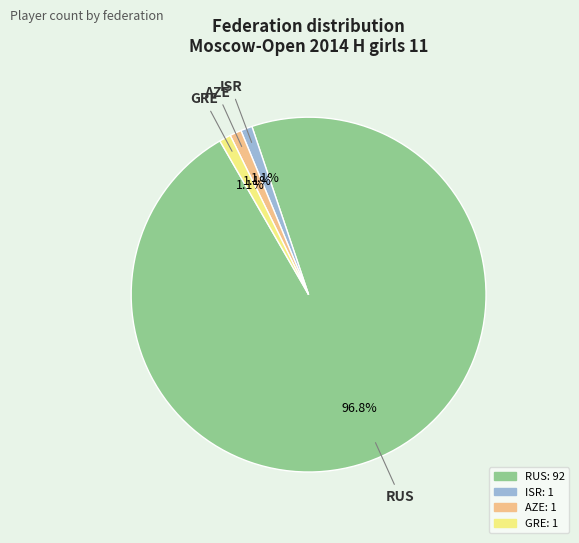

How many segments does this pie chart have?

4